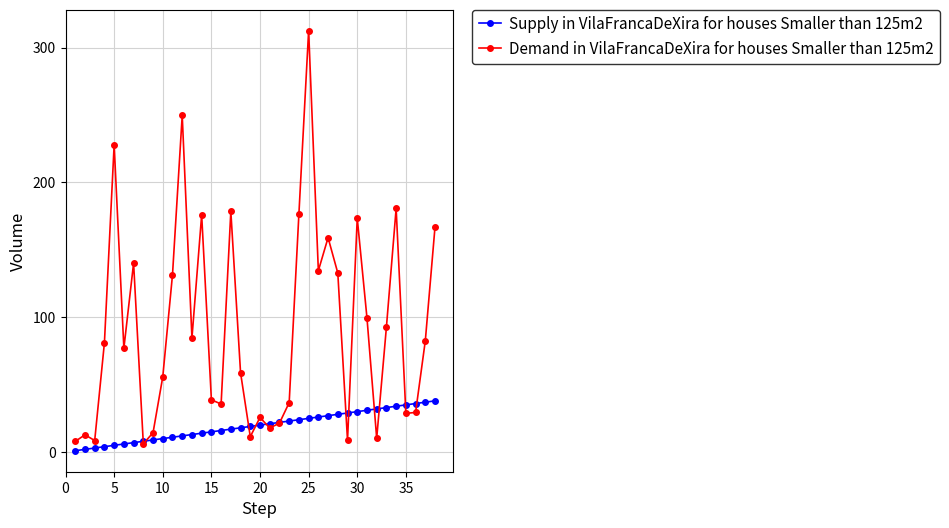

What are all the series names shown in the legend?

Supply in VilaFrancaDeXira for houses Smaller than 125m2, Demand in VilaFrancaDeXira for houses Smaller than 125m2